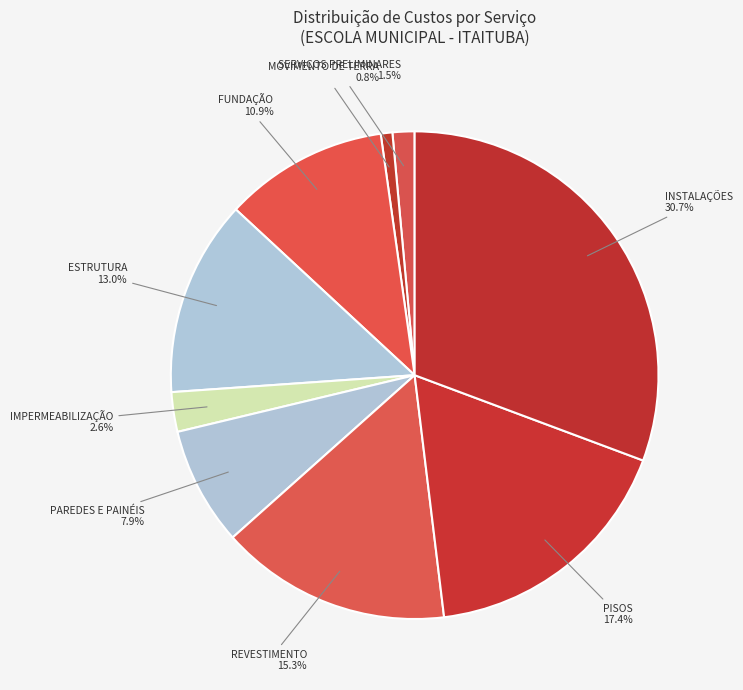

True or false: MOVIMENTO DE TERRA accounts for 1% of the total.

True